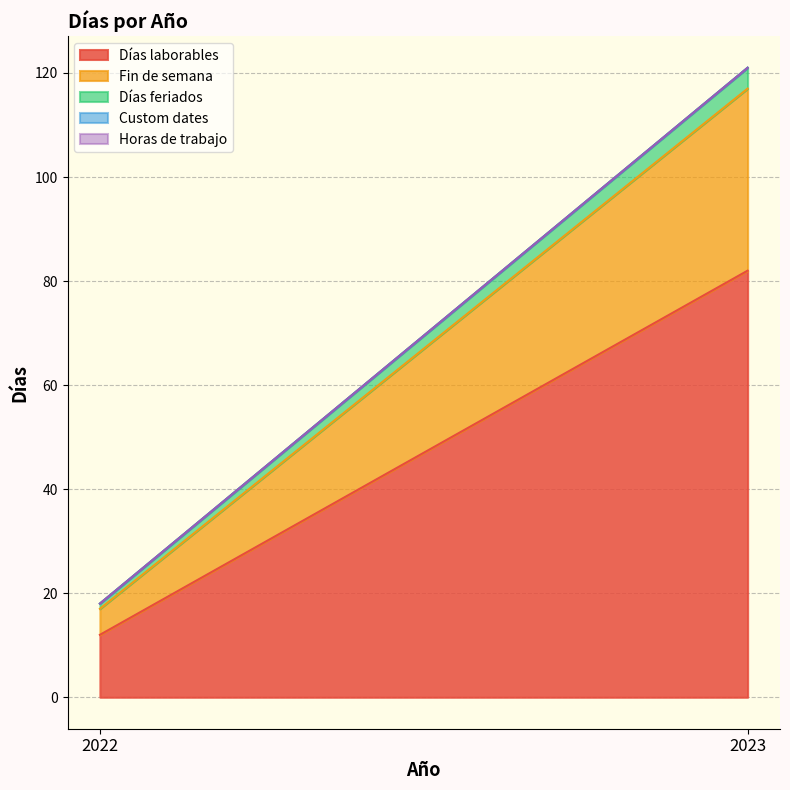

Is it true that Días laborables equals 23 at 2023?

False